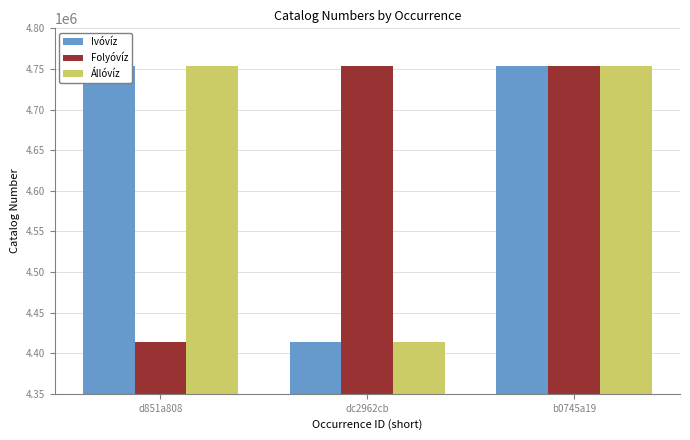

At which category is the sum across all series the highest?

b0745a19